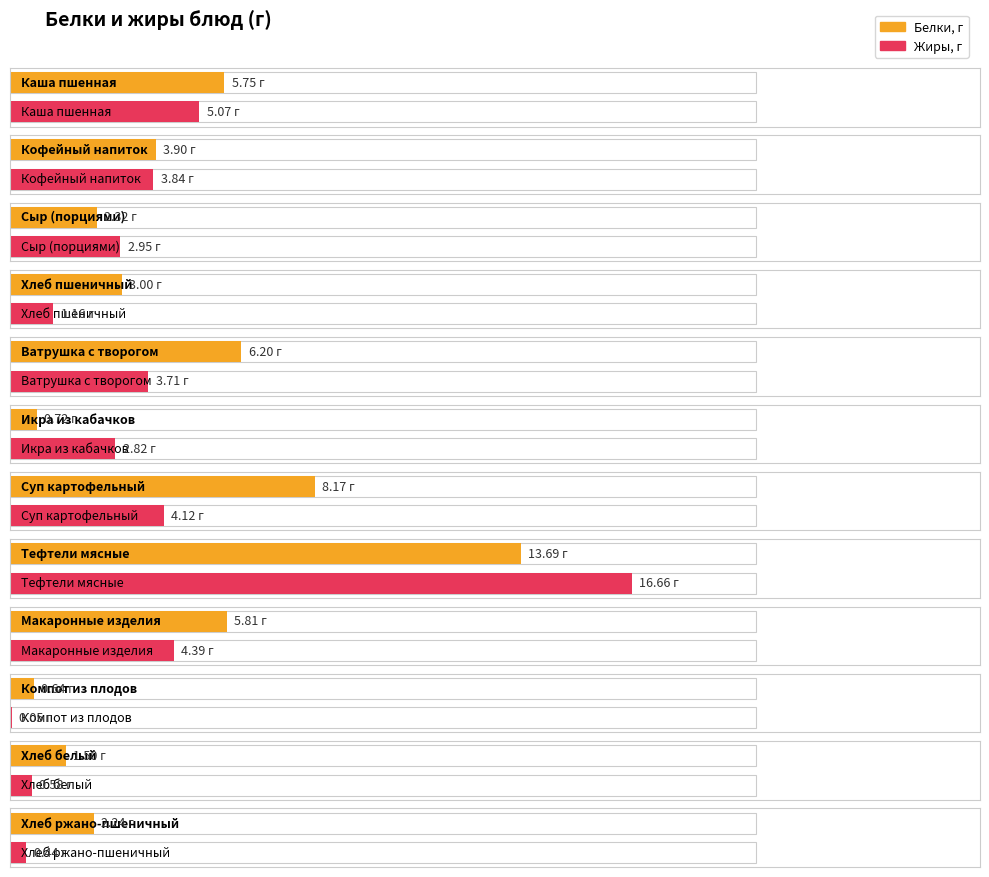

List the labels in order of Белки, г value, smallest first.

Компот из плодов, Икра из кабачков, Хлеб белый, Хлеб ржано-пшеничный, Сыр (порциями), Хлеб пшеничный, Кофейный напиток, Каша пшенная, Макаронные изделия, Ватрушка с творогом, Суп картофельный, Тефтели мясные